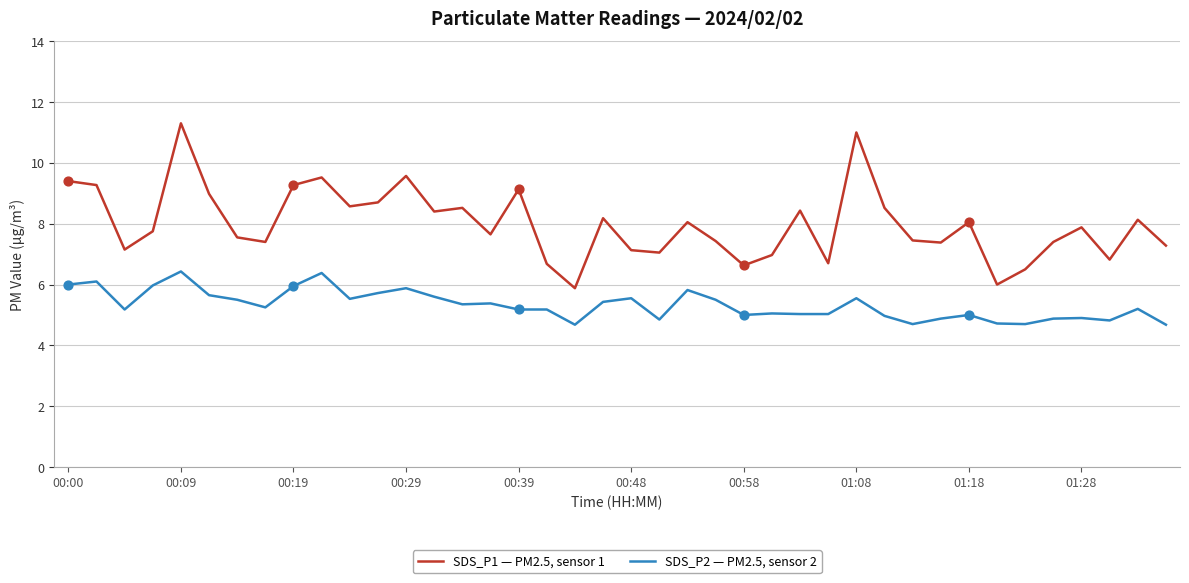

Which series has the largest total across all categories?

SDS_P1 — PM2.5, sensor 1